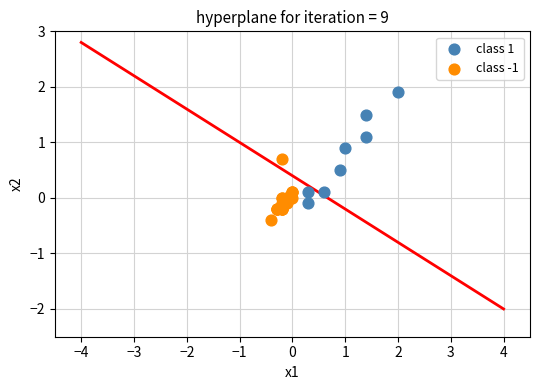

Which series reaches the maximum Y coordinate?

class 1